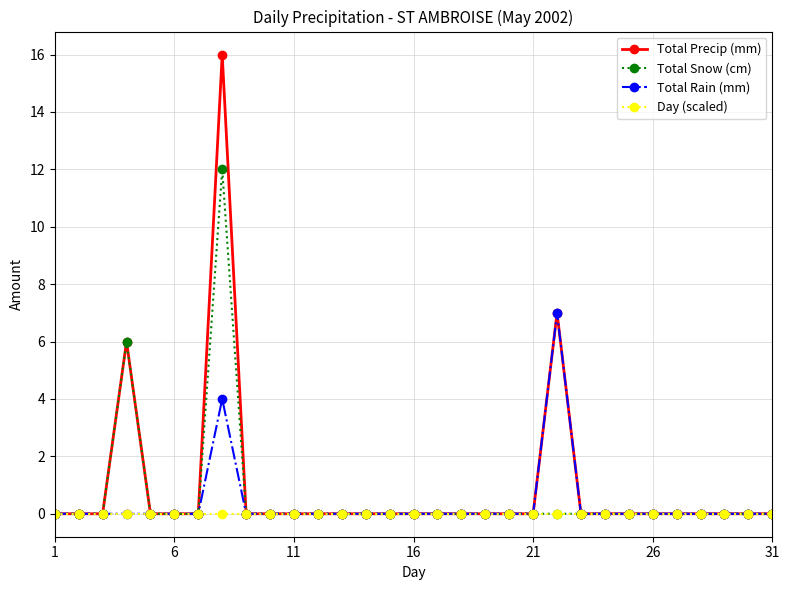

Which series has the widest spread of values?

Total Precip (mm)